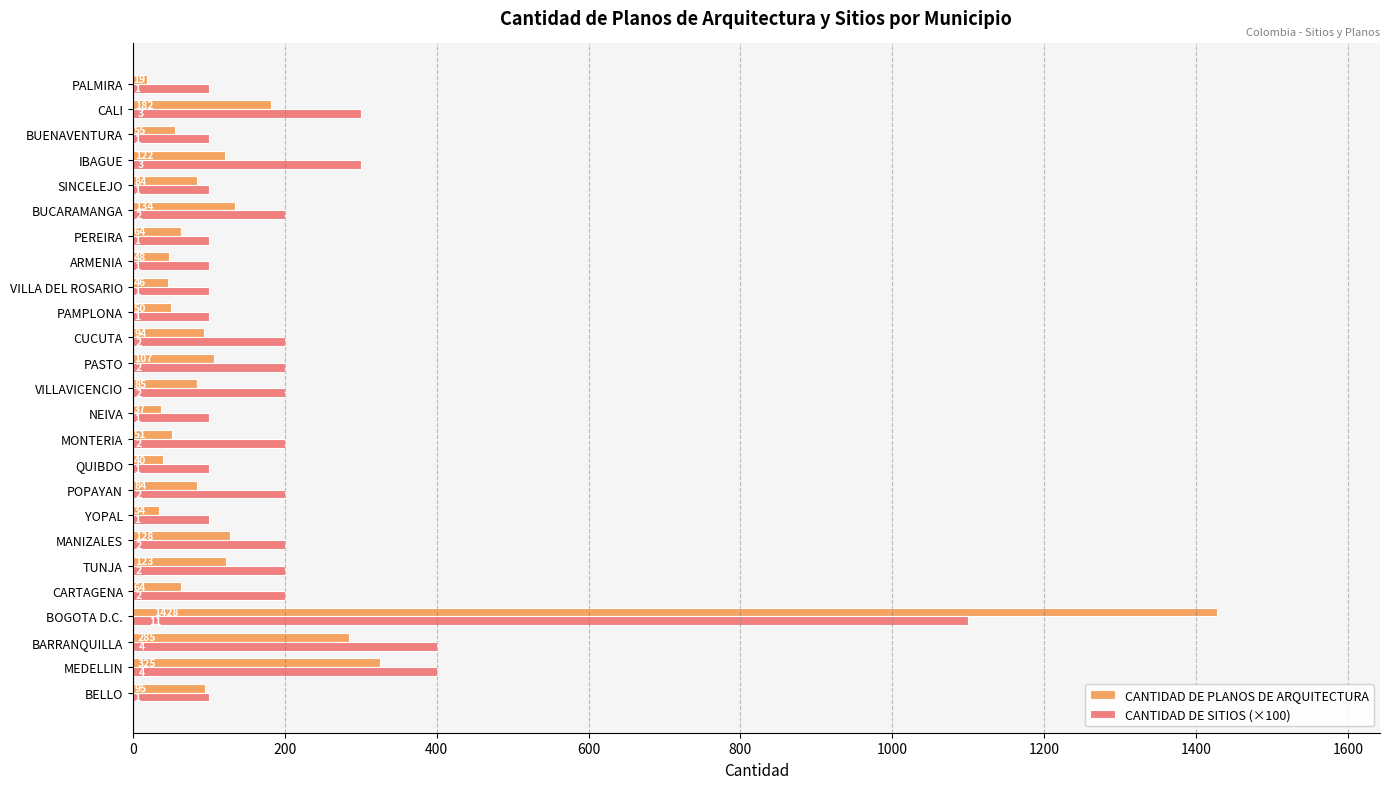

What is the difference between the maximum and second lowest values in the CANTIDAD DE SITIOS (×100) series?

1000